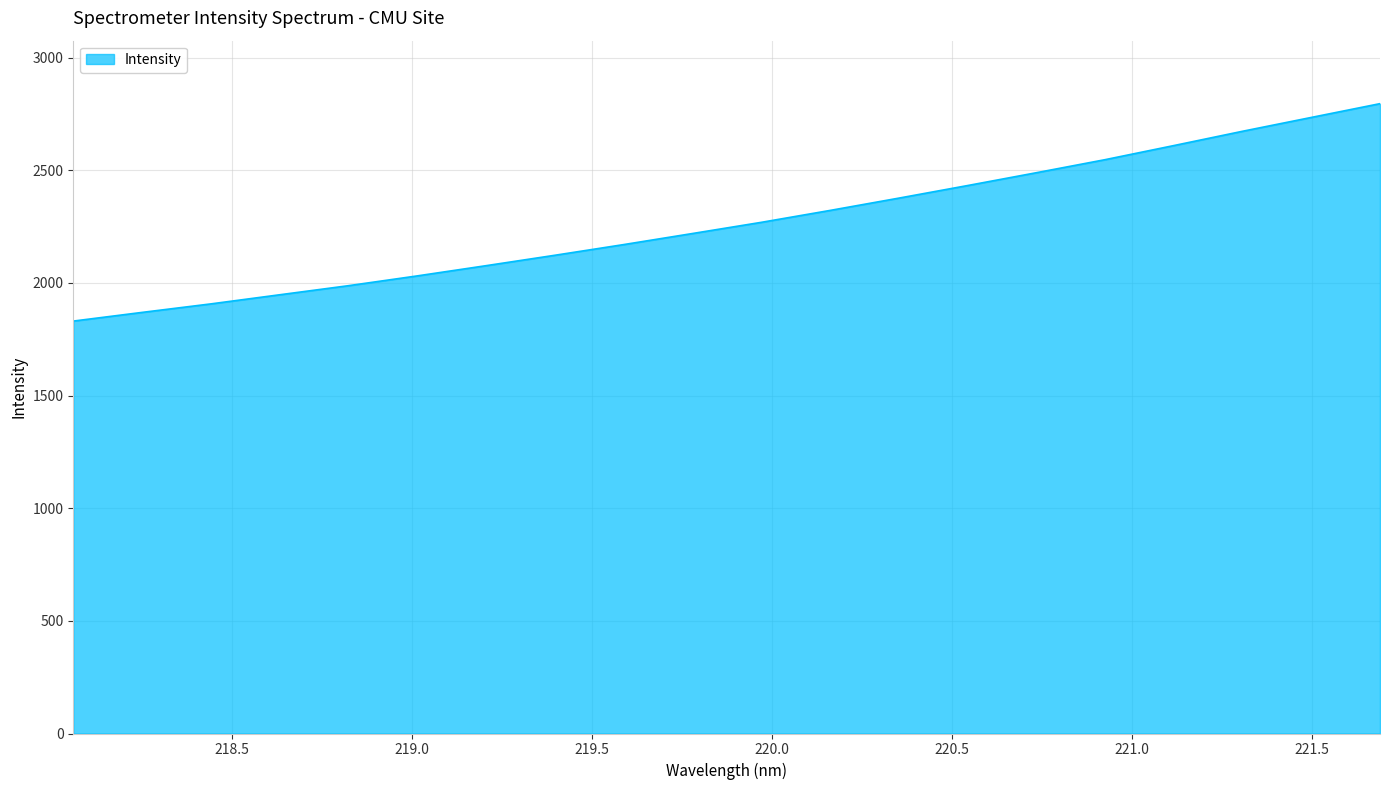

What is the maximum value shown in the chart?

2795.9